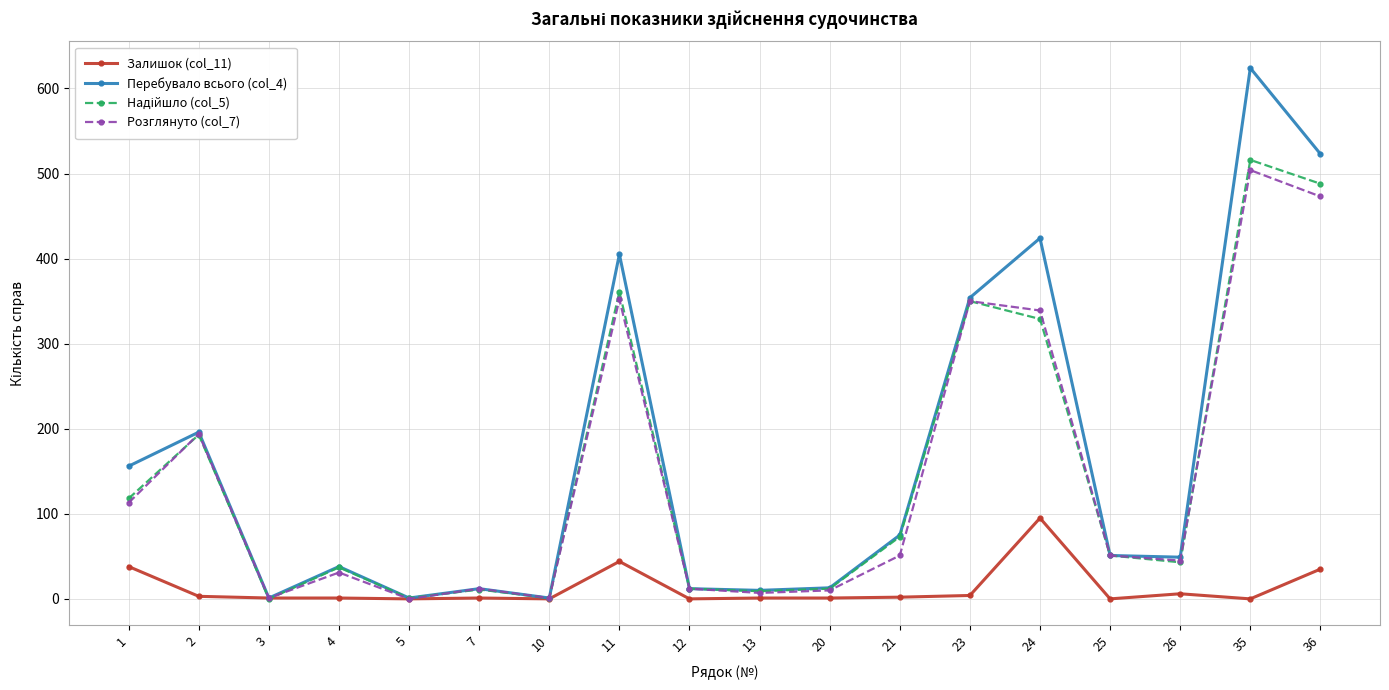

What is the difference between the highest and lowest values at 2?

193